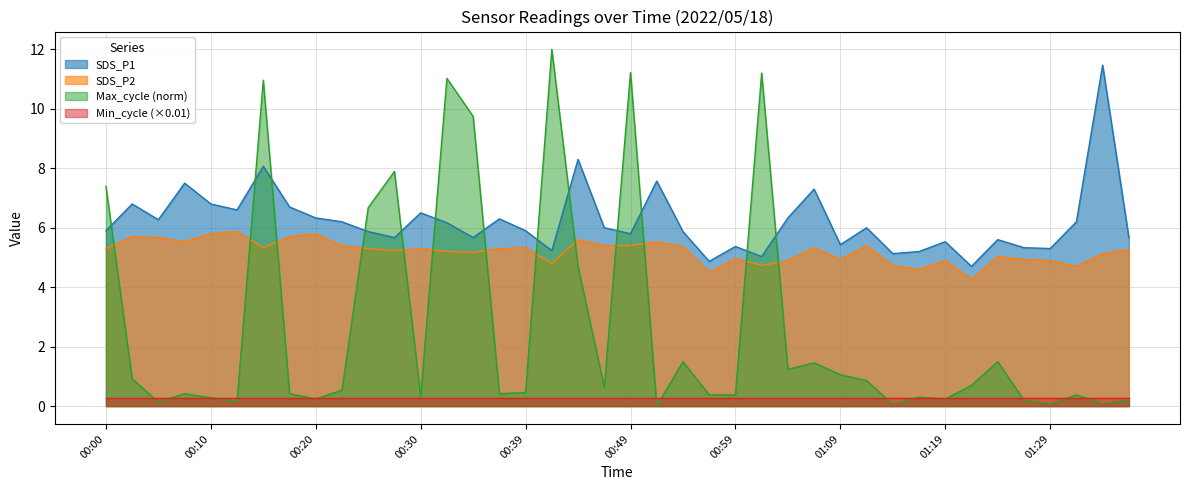

List the series in order of their peak value, highest first.

Max_cycle (norm), SDS_P1, SDS_P2, Min_cycle (×0.01)